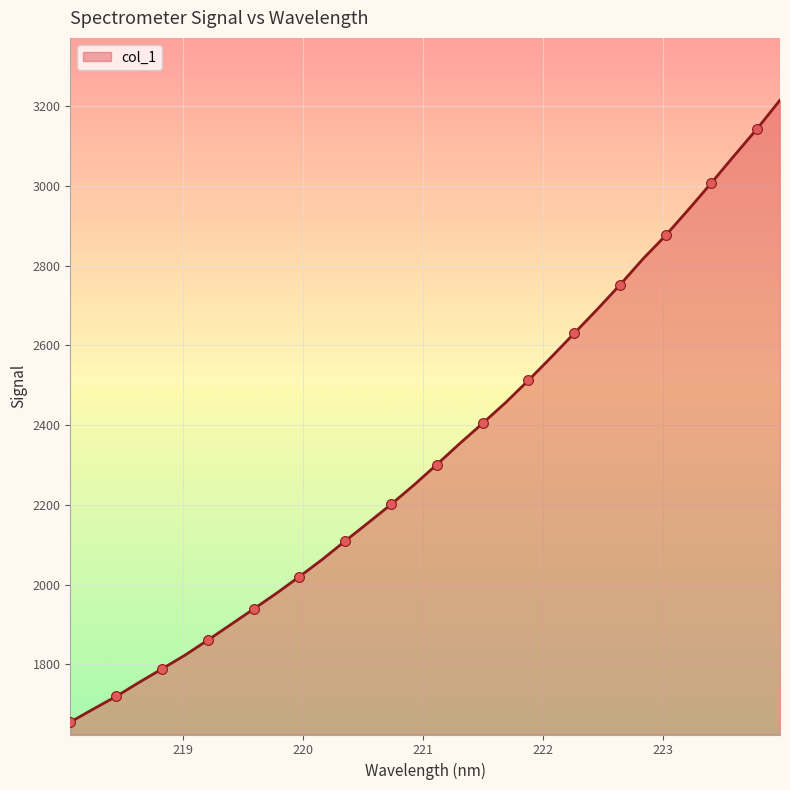

What is the greatest value displayed?

3215.5